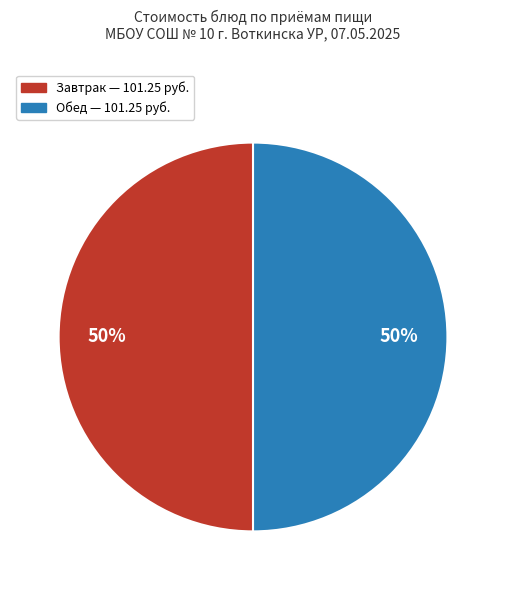

To the nearest percent, what is the average slice percentage?

50%